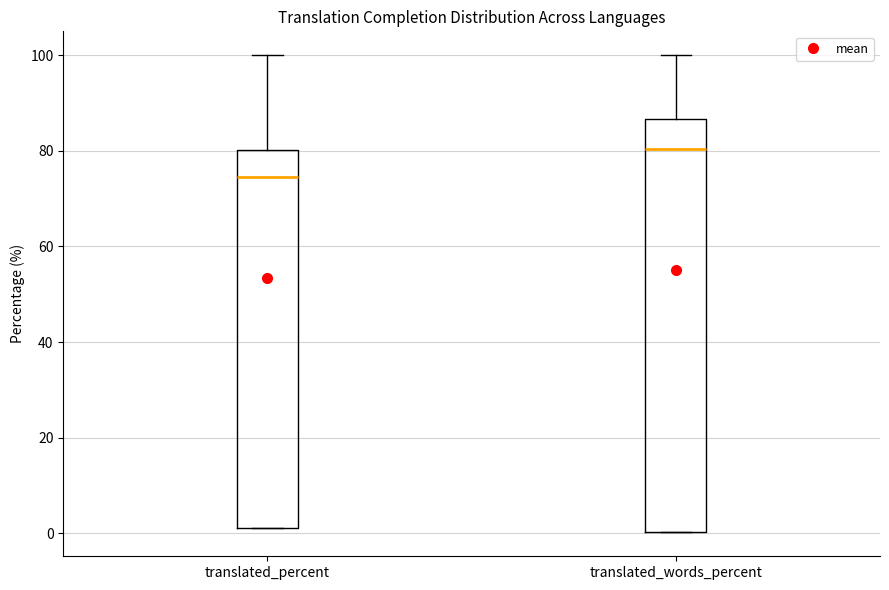

Reading left to right, read every box against the y-axis: the position of its median line, the range the box covers, and the ends of its whiskers. The values are not printed on the chart, so give them approximately, as read against the axis.

translated_percent: median 74, box 2 to 80, whiskers 2 to 100
translated_words_percent: median 80, box 0 to 86, whiskers 0 to 100